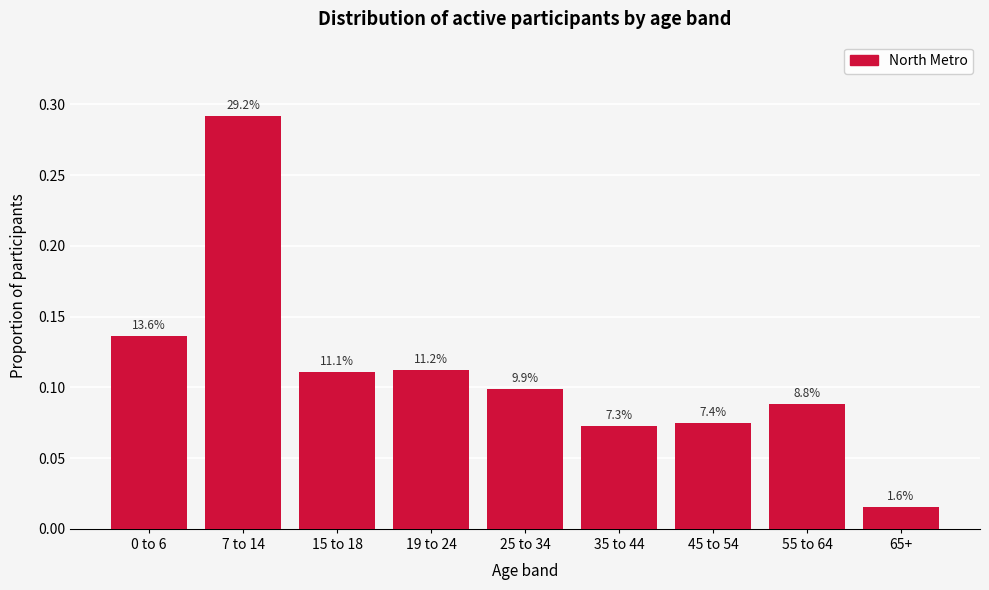

Are the bars horizontal?

No